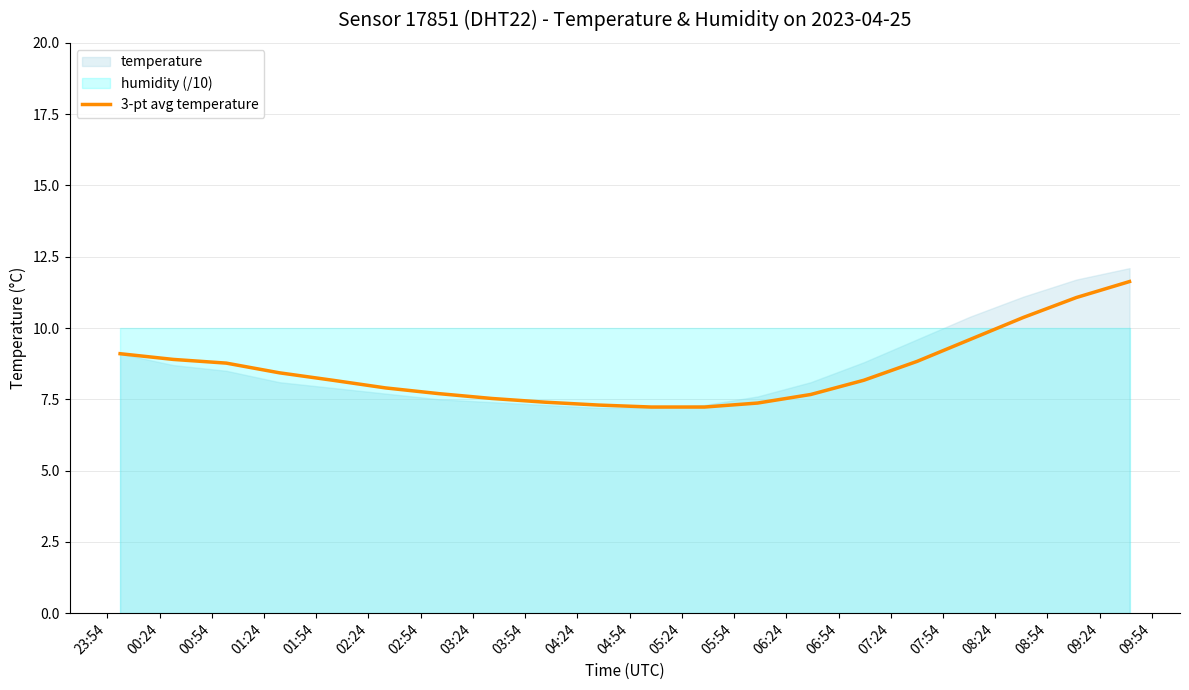

What position from the left is 04:54?

11